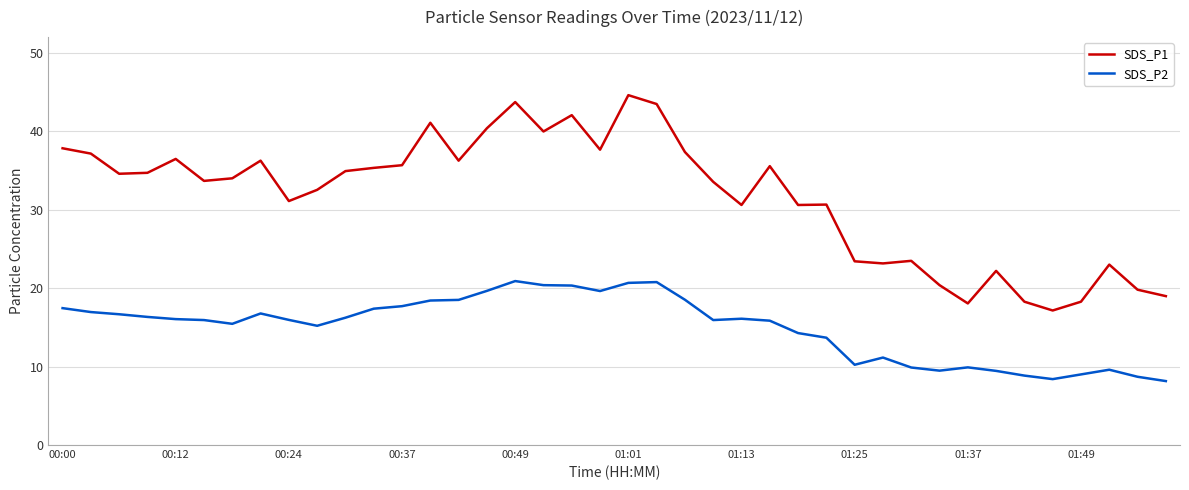

Which series has the widest spread of values?

SDS_P1